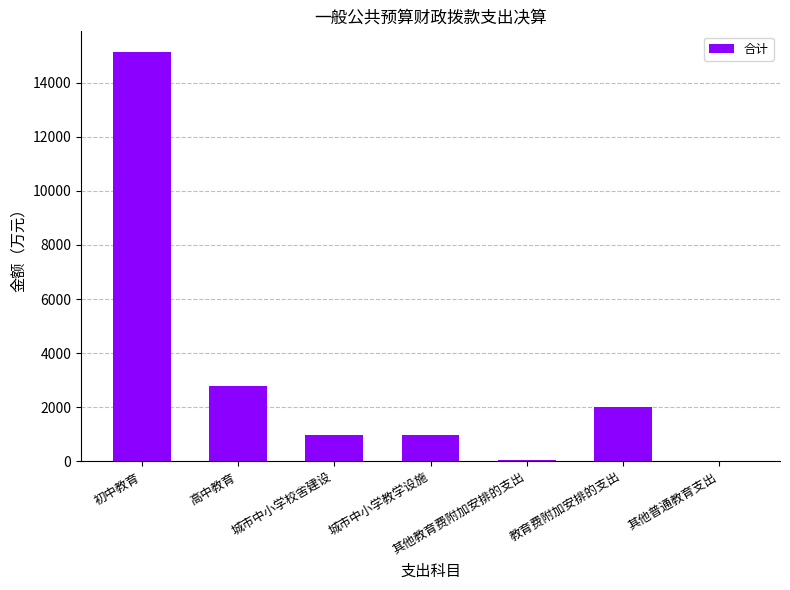

What is the approximate value at 城市中小学校舍建设?

960.8